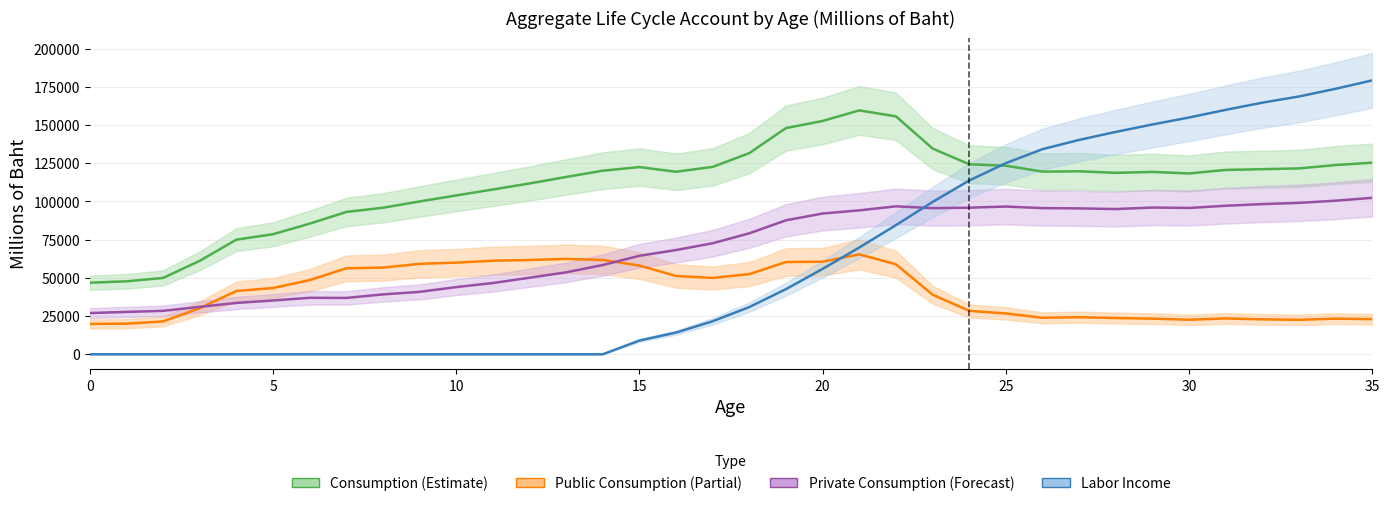

What is the maximum value shown in the chart?

179256.4